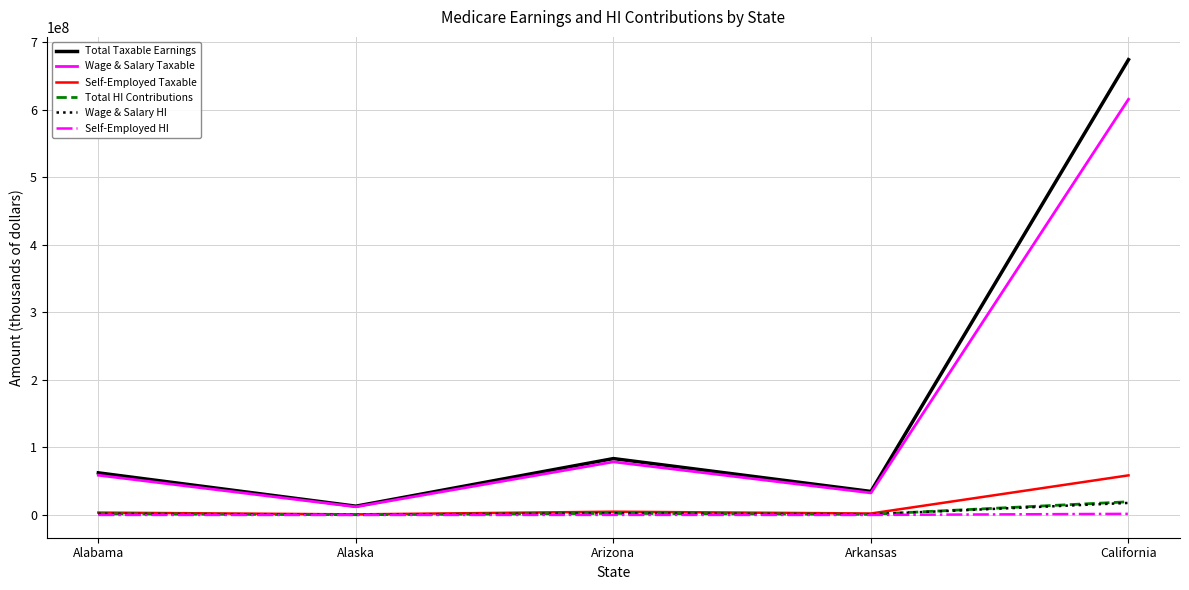

What is the spread (max minus min) of values at Arkansas?

34763739